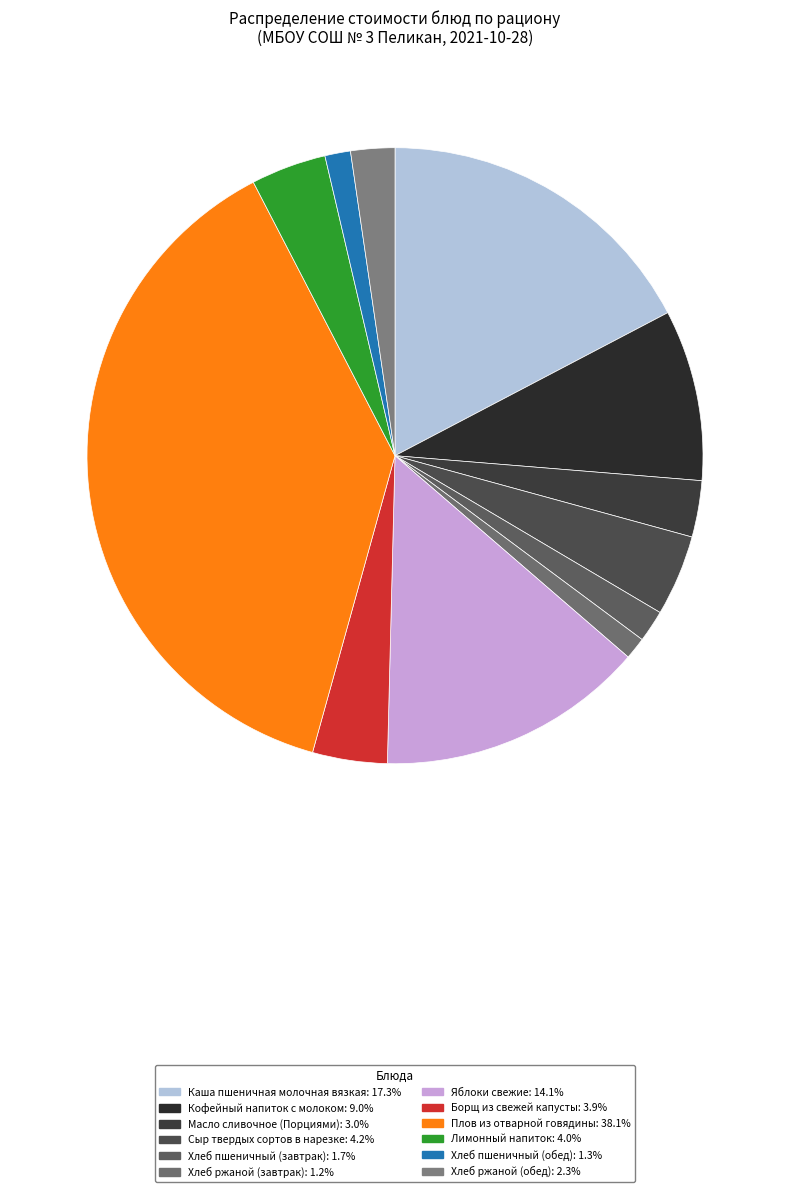

Count the number of slices in the pie.

12